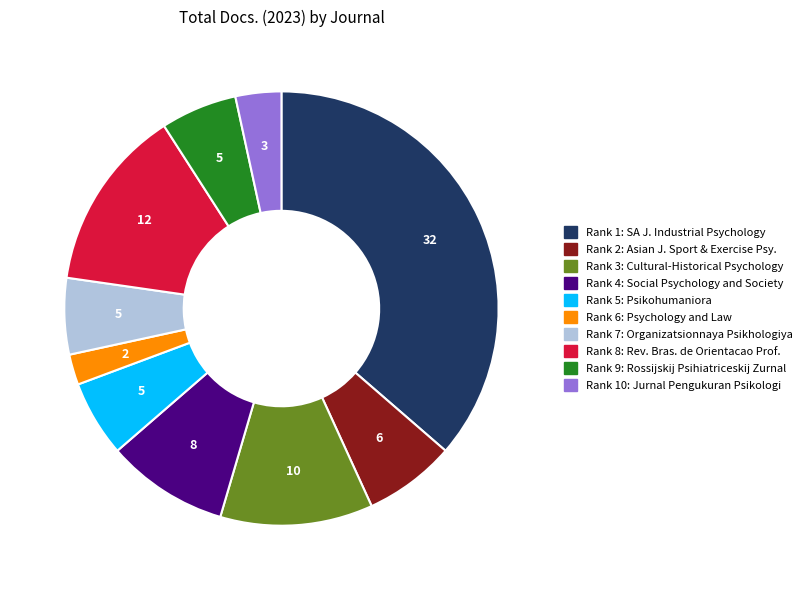

Do Rank 2: Asian J. Sport & Exercise Psy. and Rank 5: Psikohumaniora together represent more than half of the pie?

No